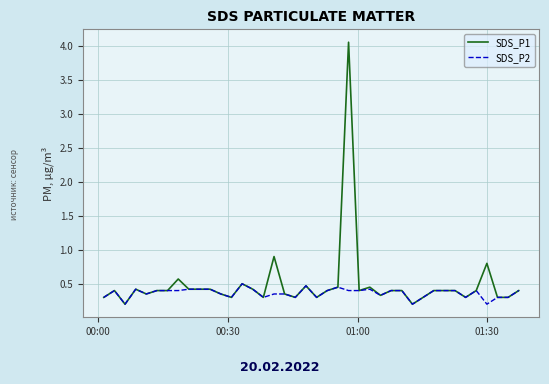

Rank the series by their maximum value, from lowest to highest.

SDS_P2, SDS_P1